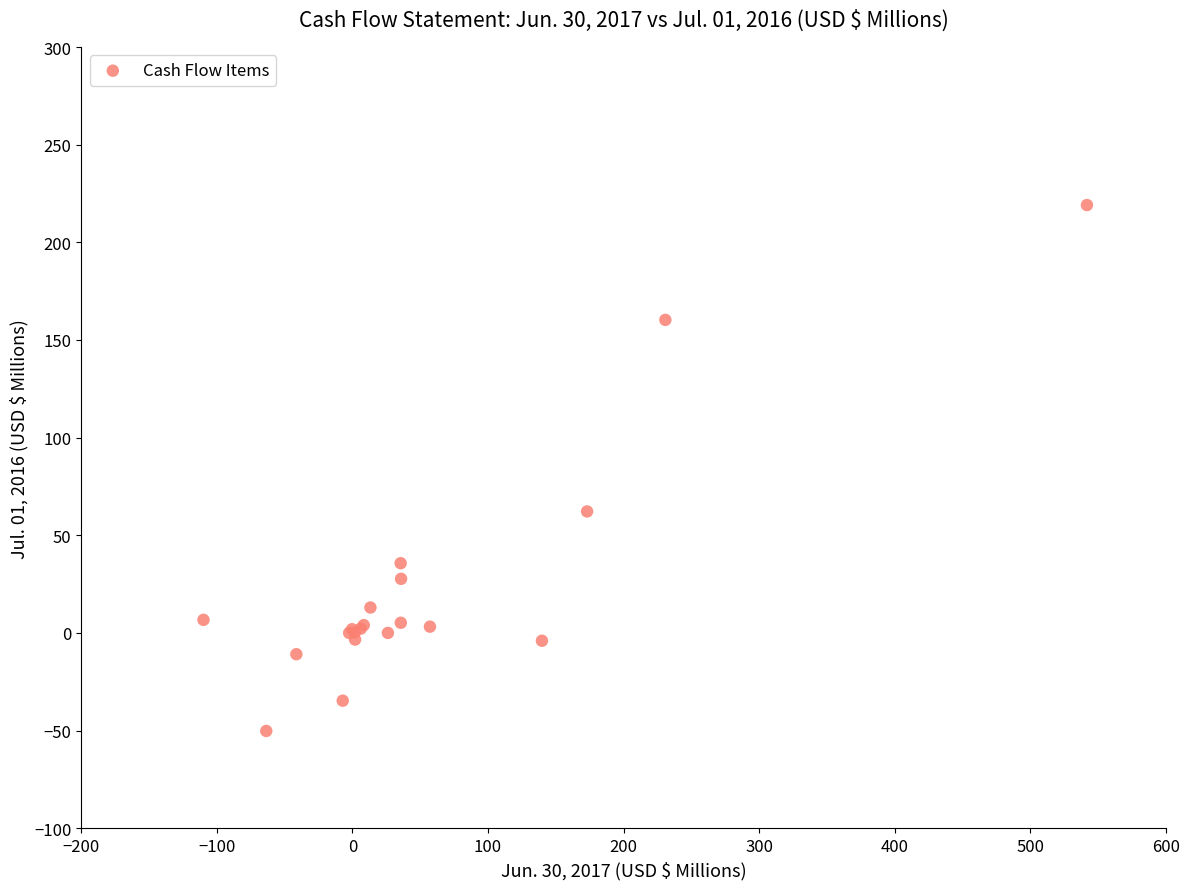

What Y value in the scatter plot is closest to 84?

62.2